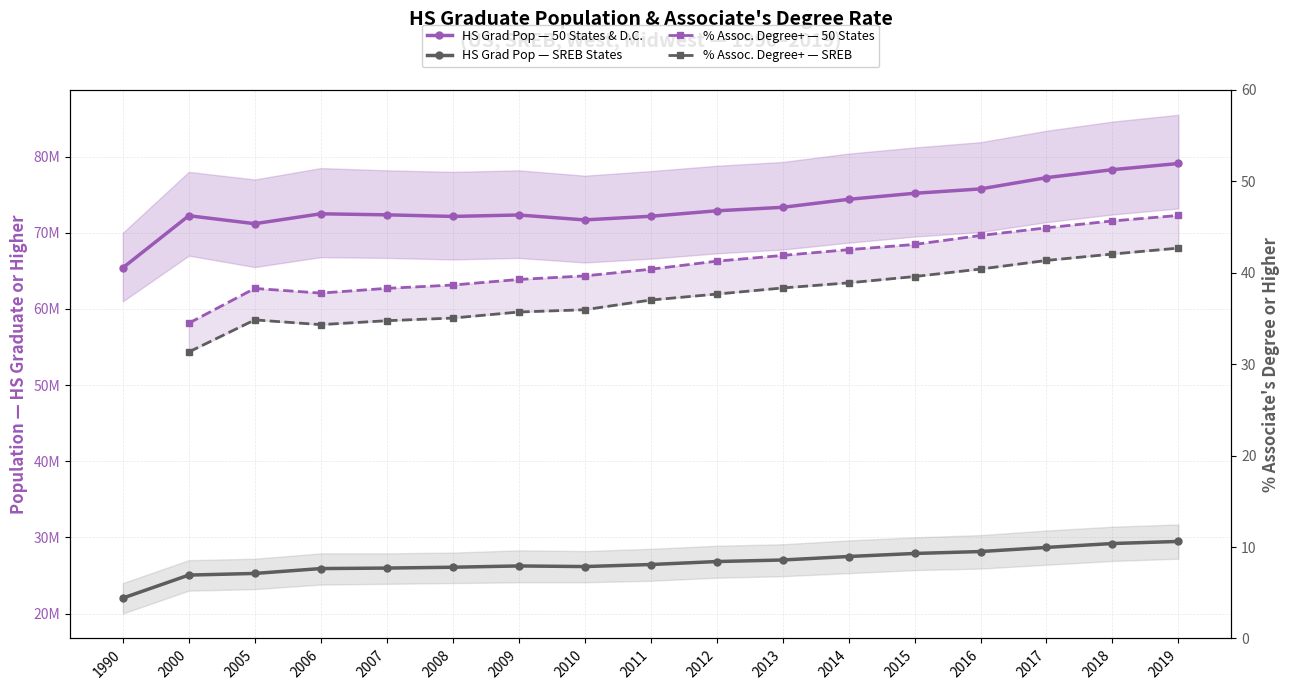

Reading left to right, transcribe all the data shown in this chart.

50 states and D.C.: 65401475	72241876	71195971	72494658	72358114	72150184	72337536	71692390	72168571	72887000	73345885	74396862	75186592	75761240	77239350	78290533	79100486
SREB states: 22029381	25047758	25263421	25903812	25968282	26079583	26246681	26167018	26434051	26824633	27028463	27487747	27885341	28139016	28680416	29192688	29466598